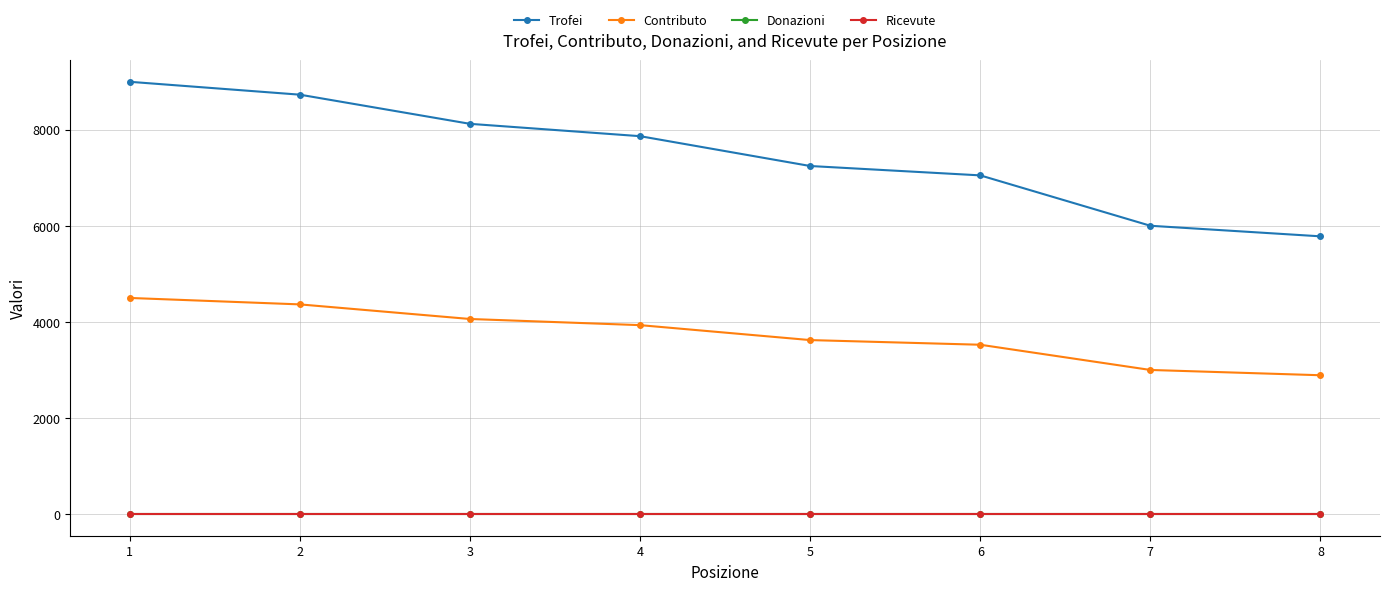

Is this an area chart (filled region under the line)?

No